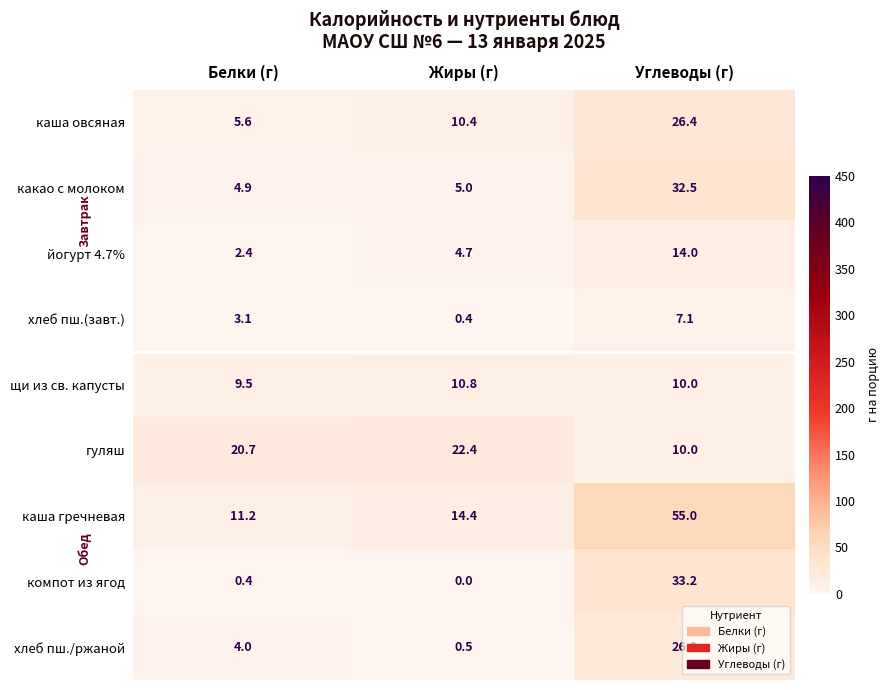

Which label corresponds to the smallest value in the chart?

Жиры (г)